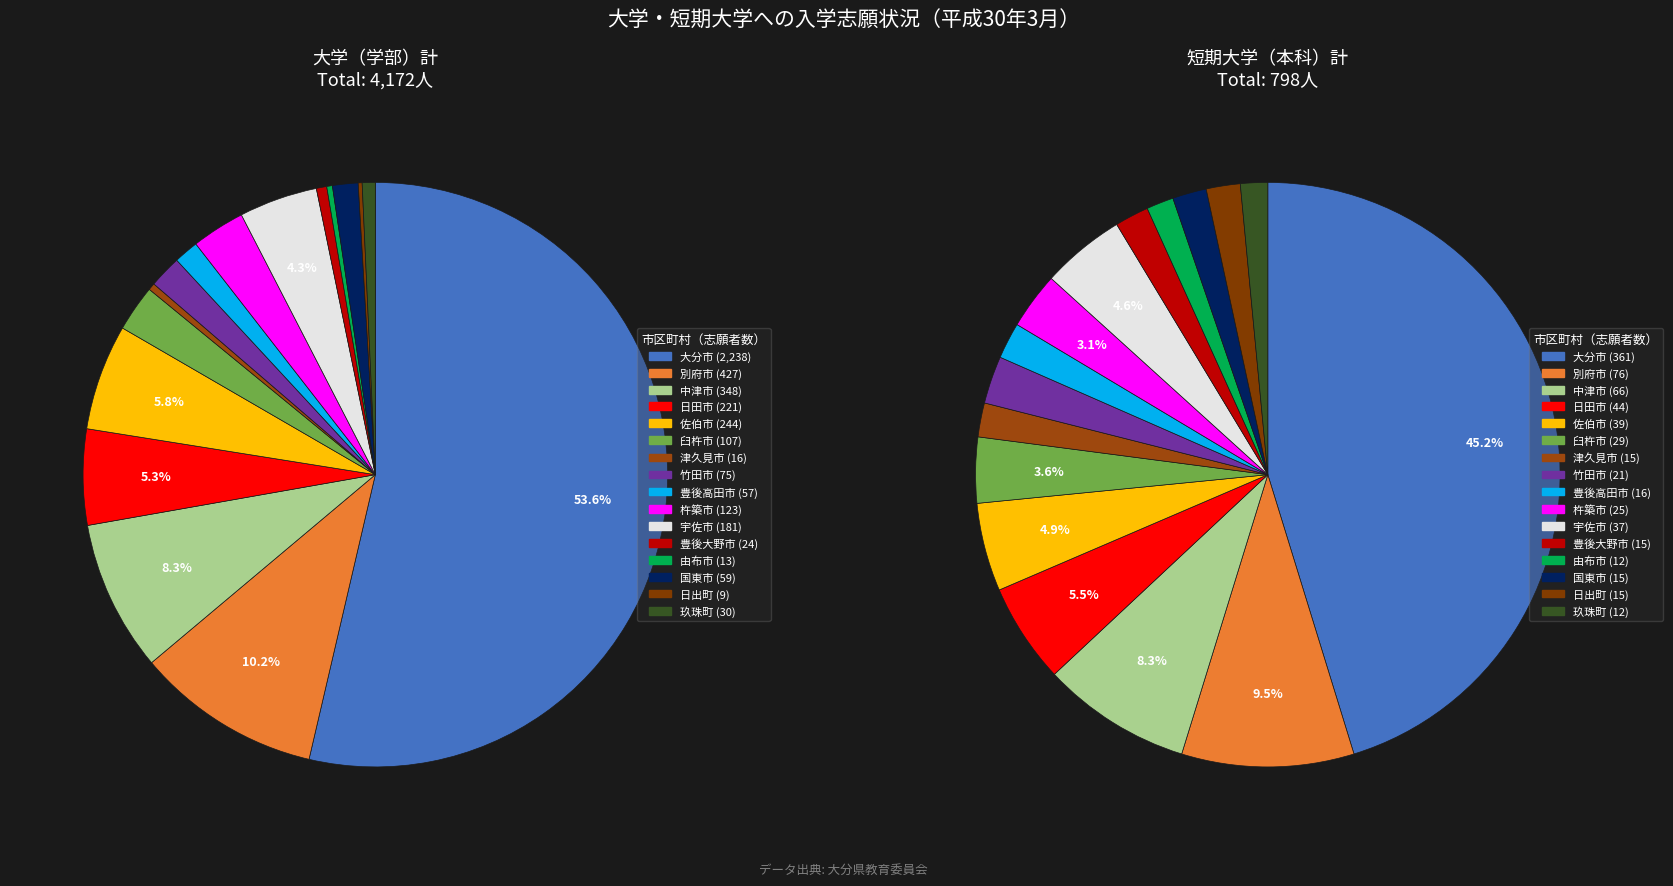

Does any single category account for the majority?

Yes